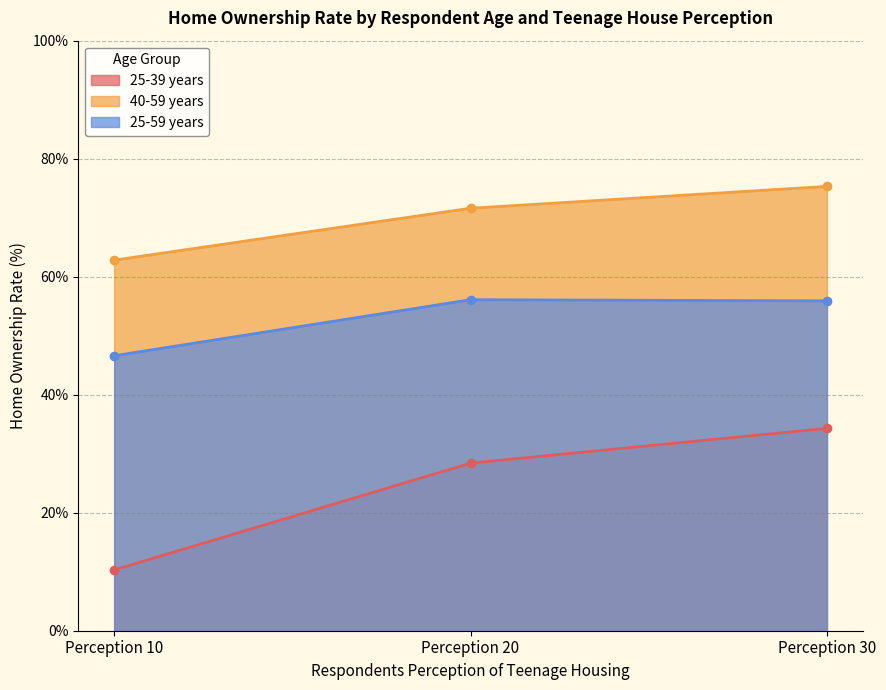

Is the value of 25-59 years at Perception 20 greater than the value of 25-39 years at Perception 10?

Yes